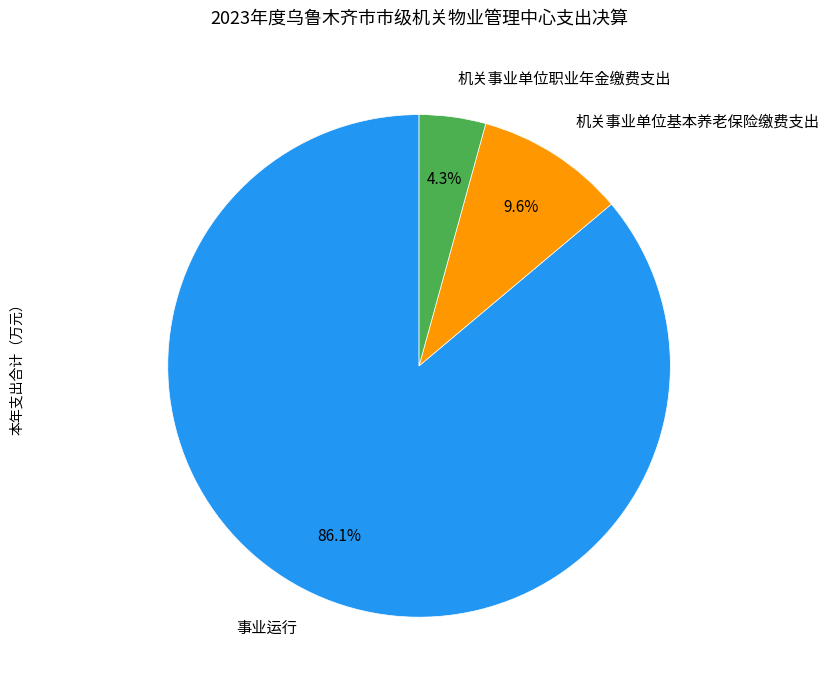

What is the ratio of the value at 事业运行 to the value at 机关事业单位基本养老保险缴费支出?

9.0